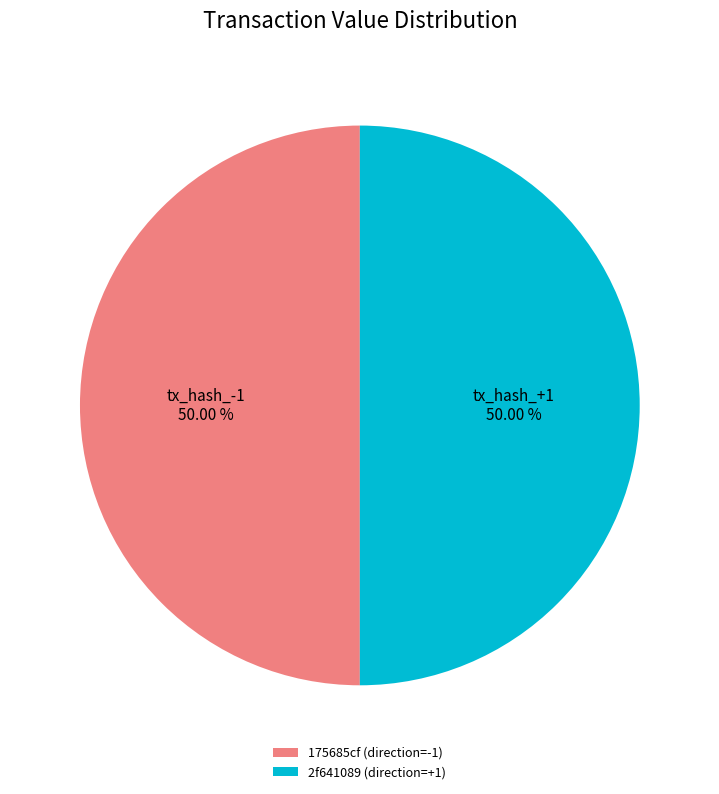

Approximately how many times larger is the value at 175685cf (direction=-1) compared to 2f641089 (direction=+1)?

1.0